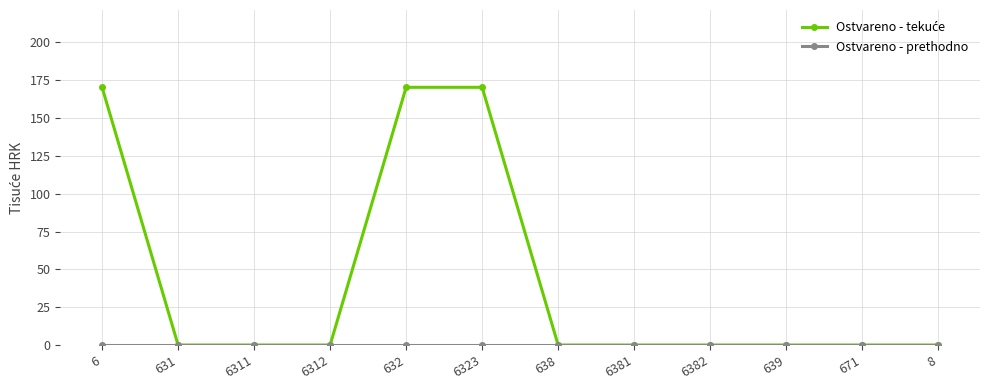

What is the label of the 8th point from the right?

632